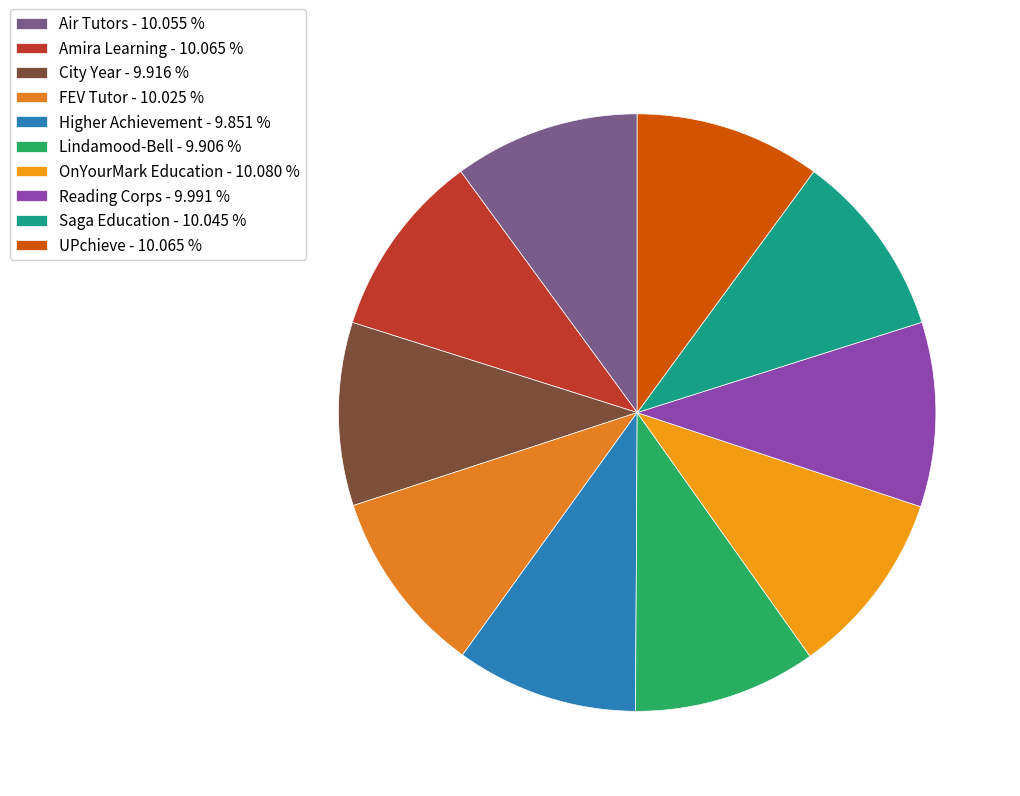

Between FEV Tutor and UPchieve, which is larger?

UPchieve